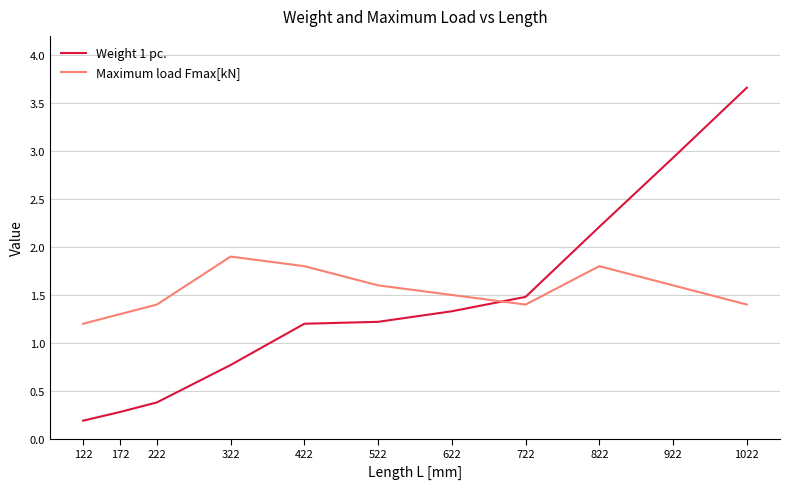

Reading left to right, what are all the values shown in this chart?

Weight 1 pc.: 0.2	0.3	0.4	0.8	1.2	1.2	1.3	1.5	2.2	2.9	3.7
Maximum load Fmax[kN]: 1.2	1.3	1.4	1.9	1.8	1.6	1.5	1.4	1.8	1.6	1.4